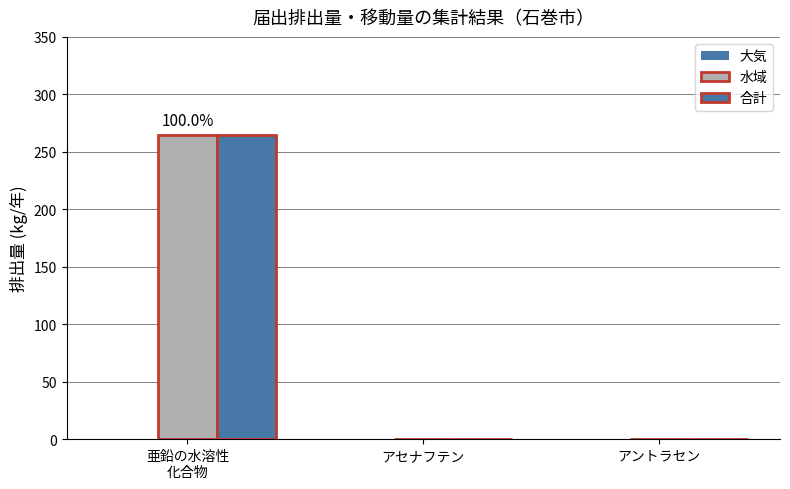

Count the number of data series in this chart.

2